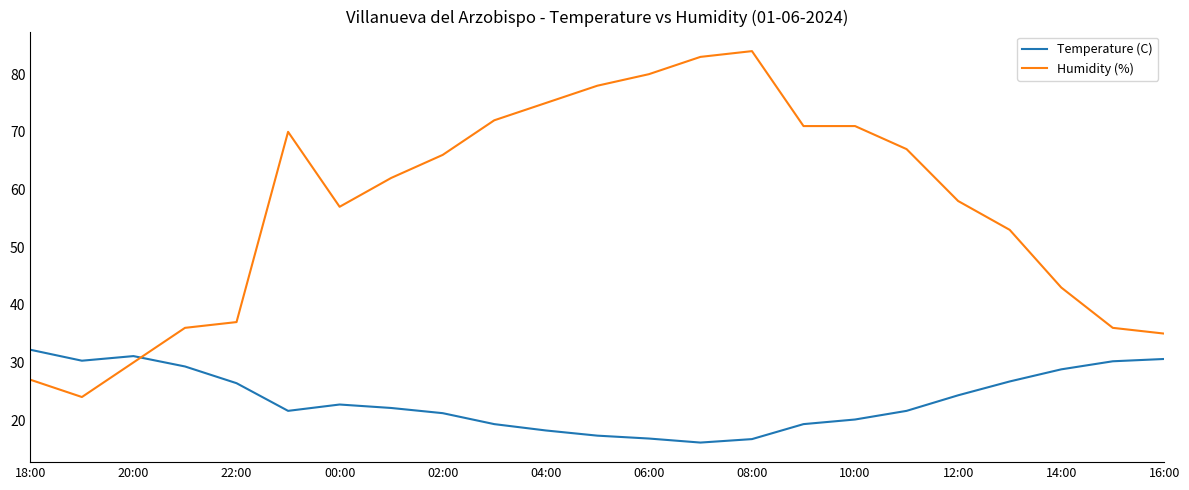

True or false: Humidity (%) and Temperature (C) cross at least once.

True